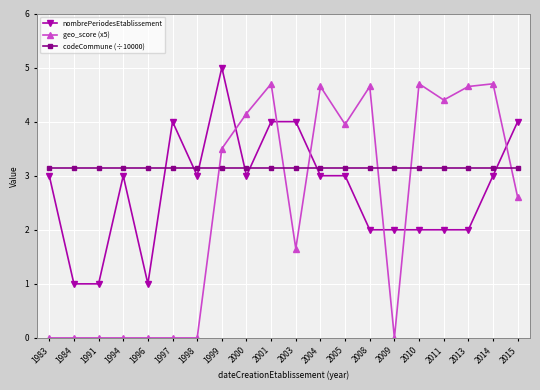

What are all the series names shown in the legend?

nombrePeriodesEtablissement, geo_score (x5), codeCommune (÷10000)